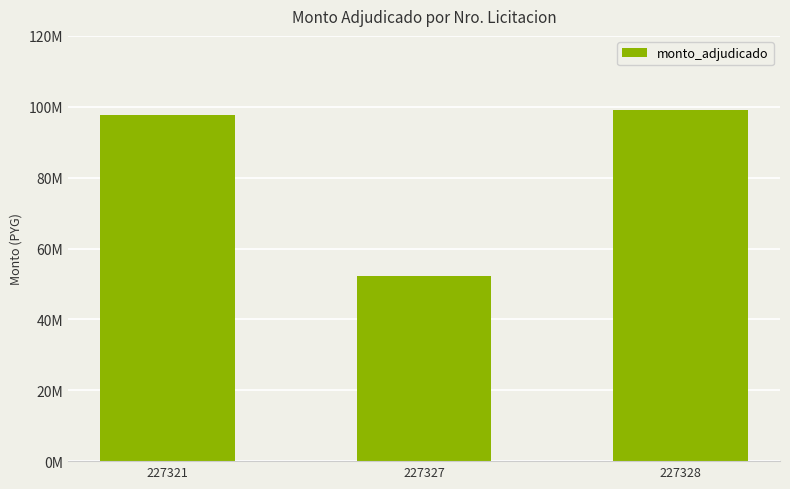

What is the smallest value displayed?

52280078